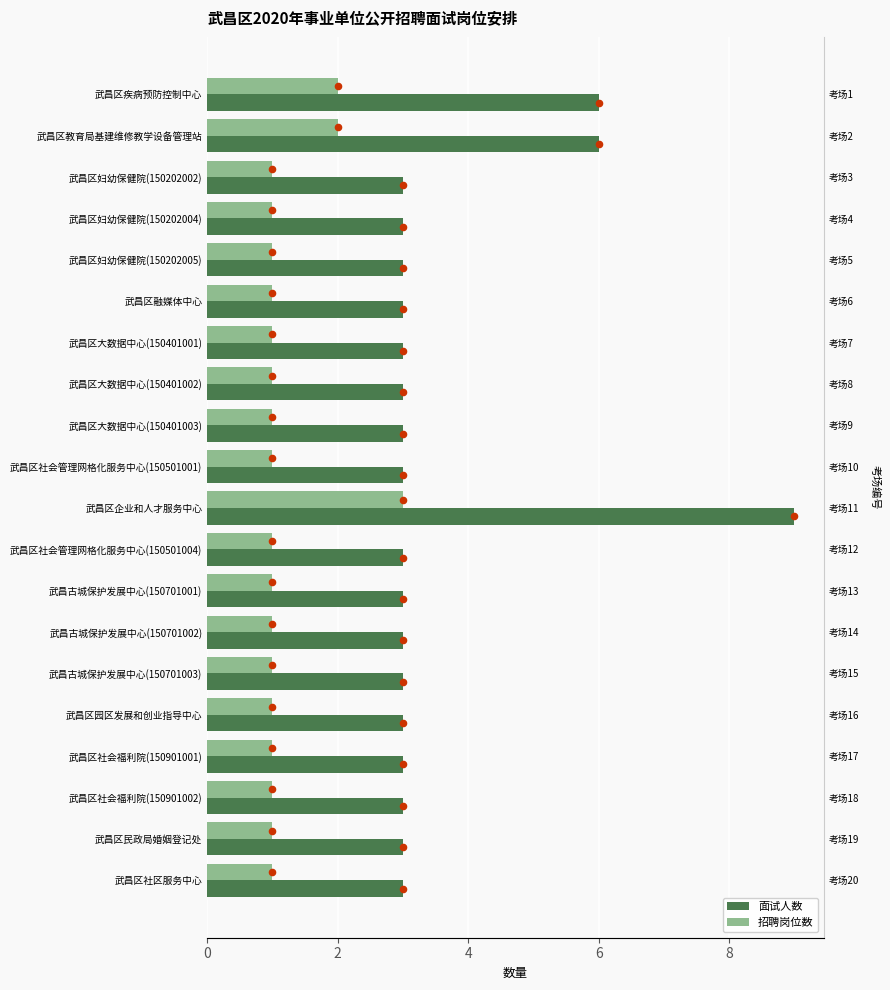

Which series has the largest Y range (max minus min)?

面试人数